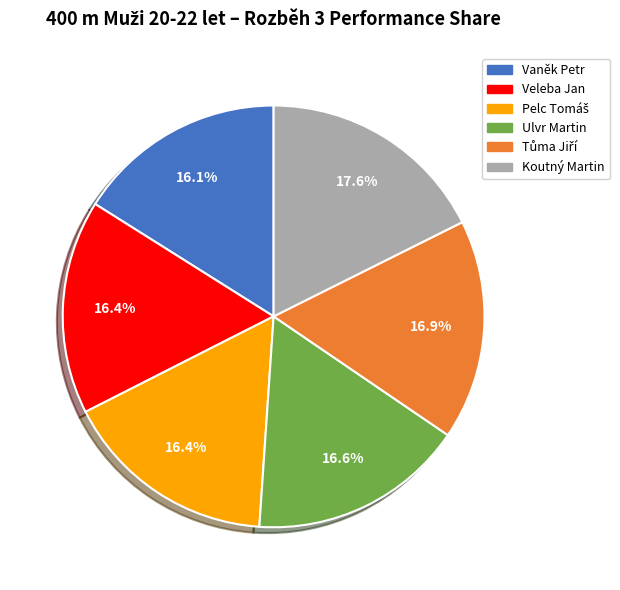

How much of the chart is everything except Vaněk Petr?

83.9%